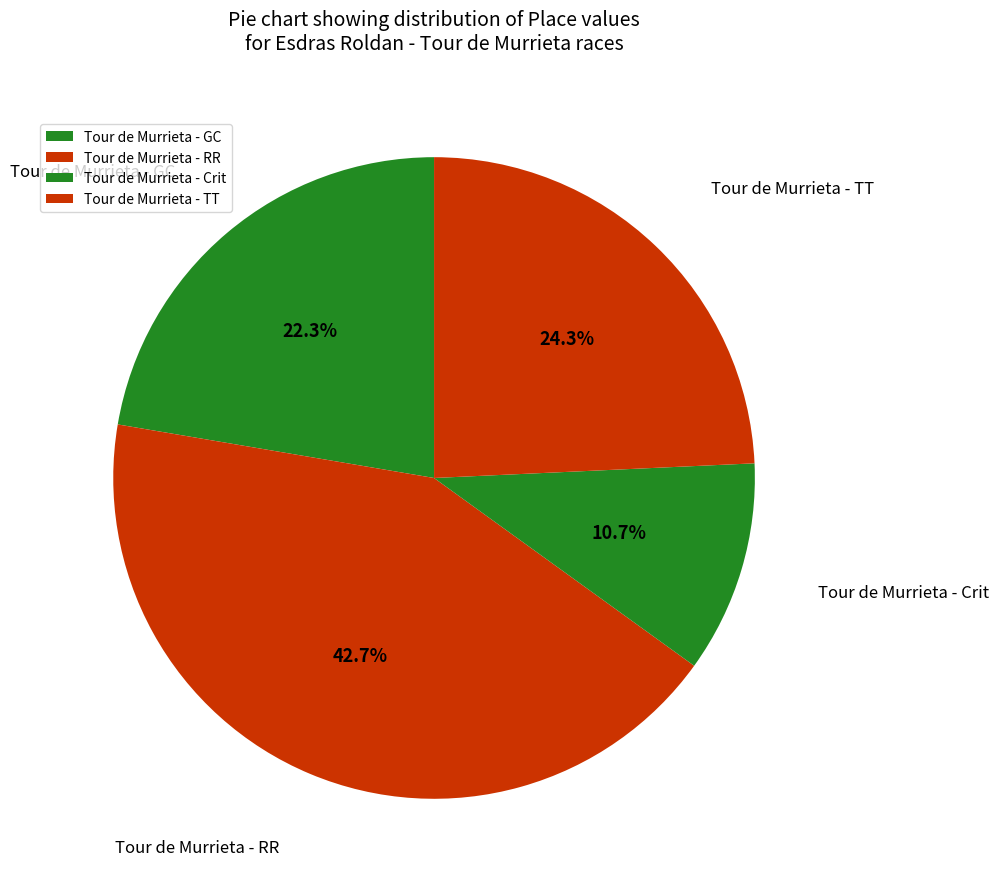

How many segments does this pie chart have?

4